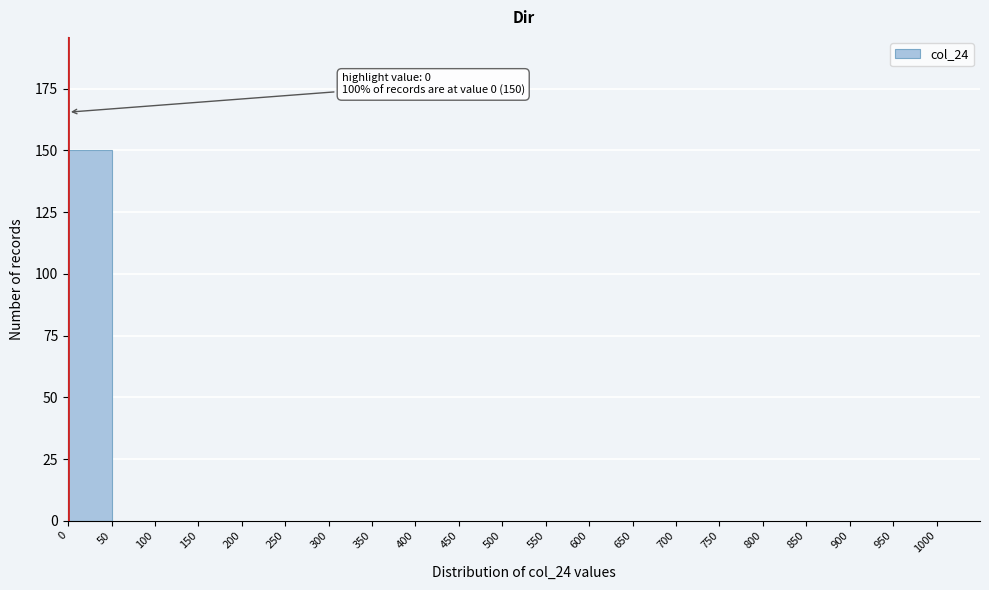

Over which range of the x-axis is the bar tallest?

0 to 50